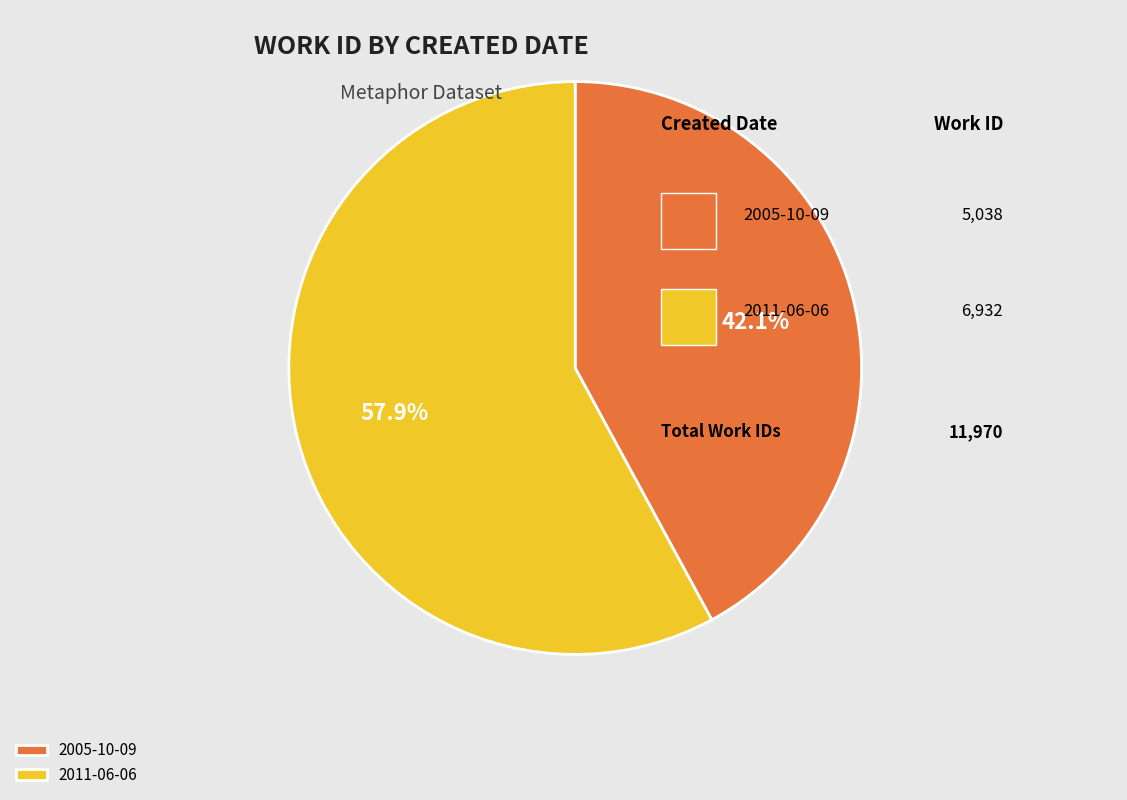

Approximately how many times larger is the value at 2011-06-06 compared to 2005-10-09?

1.4